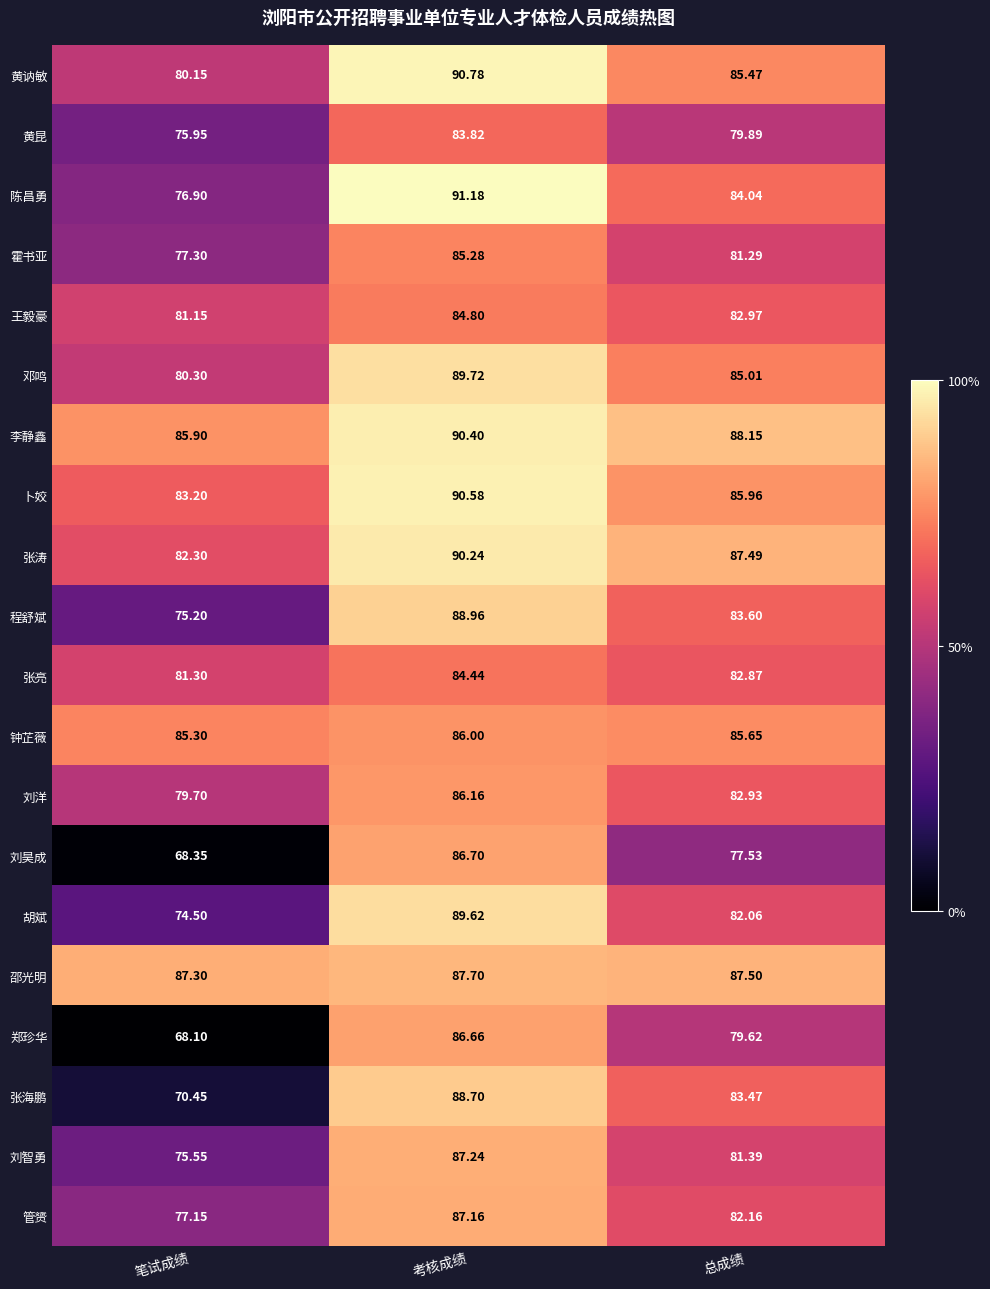

At which label is 黄昆 closest to 79?

总成绩